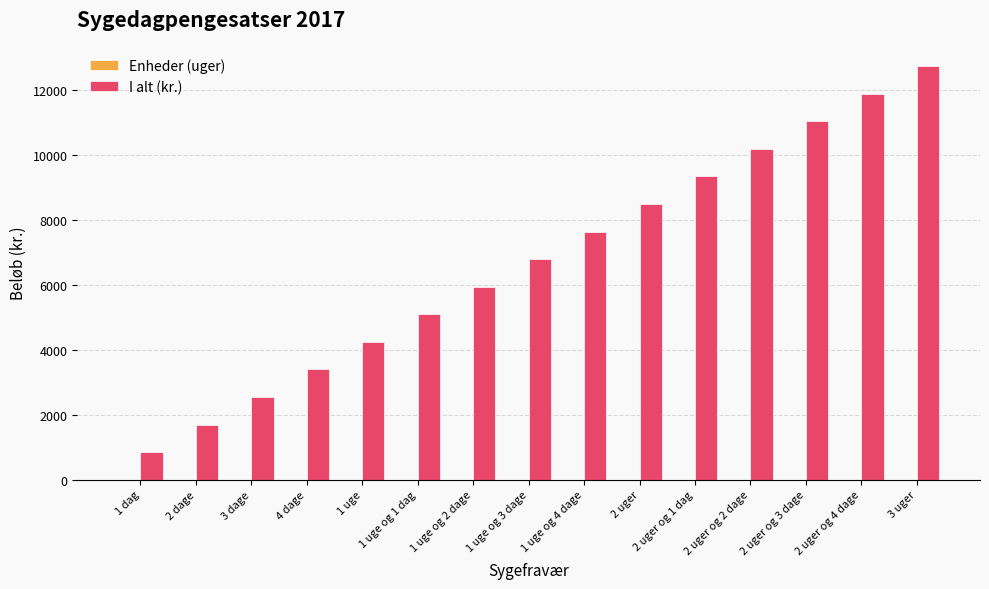

Which category has the highest value across all series?

3 uger